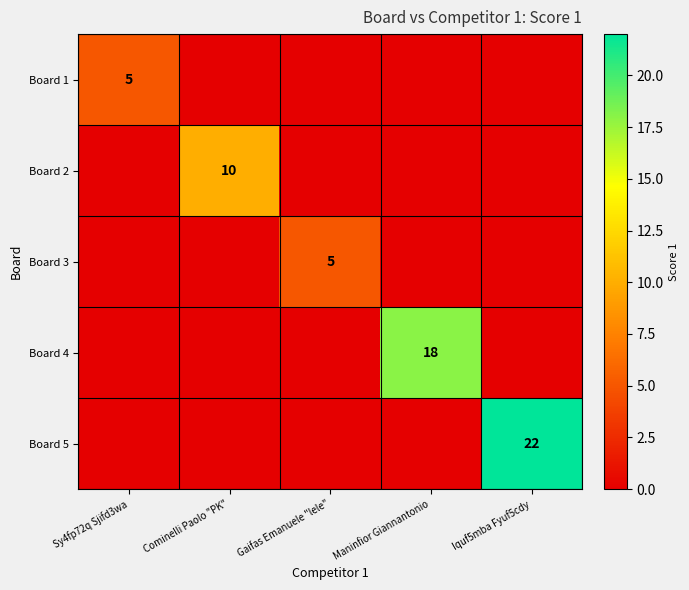

The value of Board 1 at Sy4fp72q Sjifd3wa is 9. True or false?

False